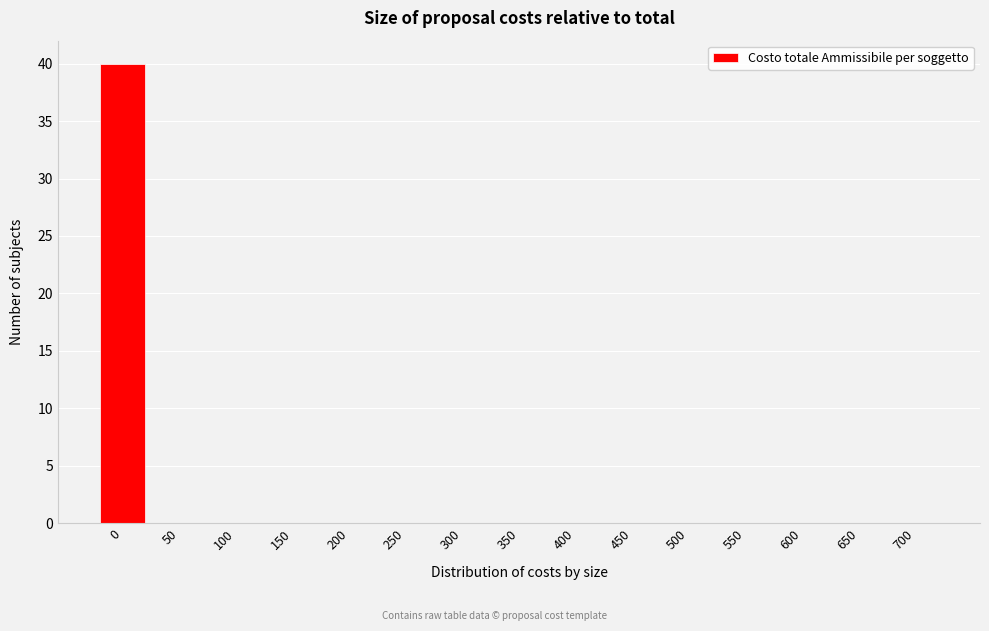

Reading left to right, transcribe all the data shown in this chart.

0=40	50=0	100=0	150=0	200=0	250=0	300=0	350=0	400=0	450=0	500=0	550=0	600=0	650=0	700=0